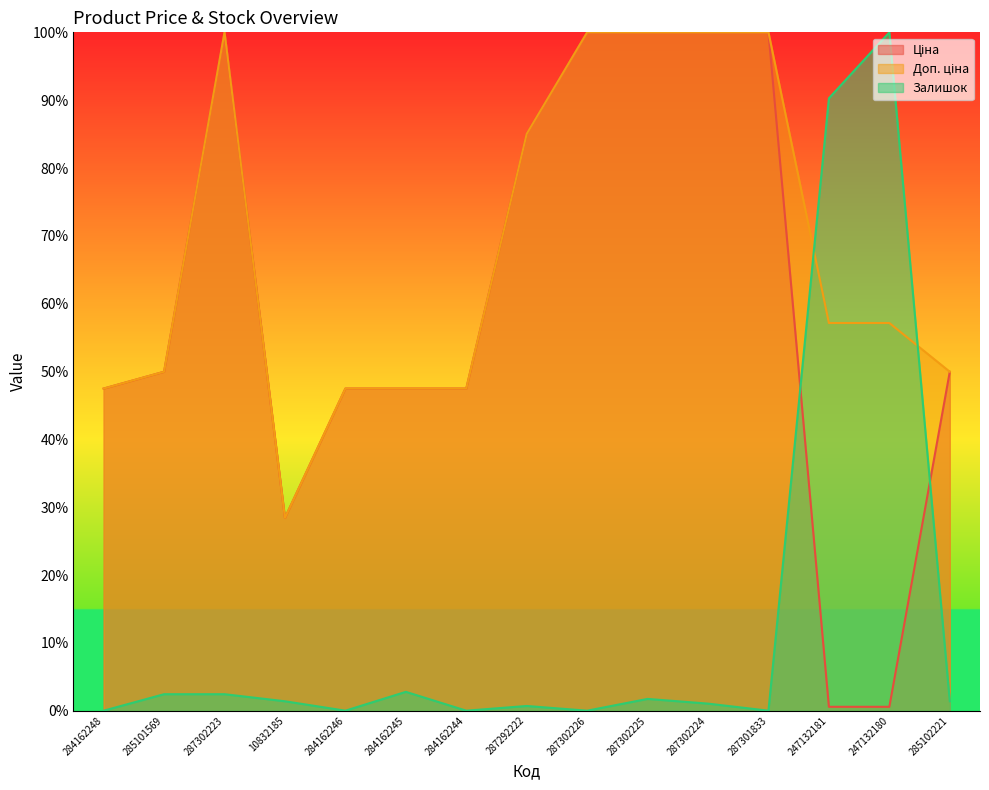

What is the difference between the maximum and minimum values in the Ціна series?

99.4